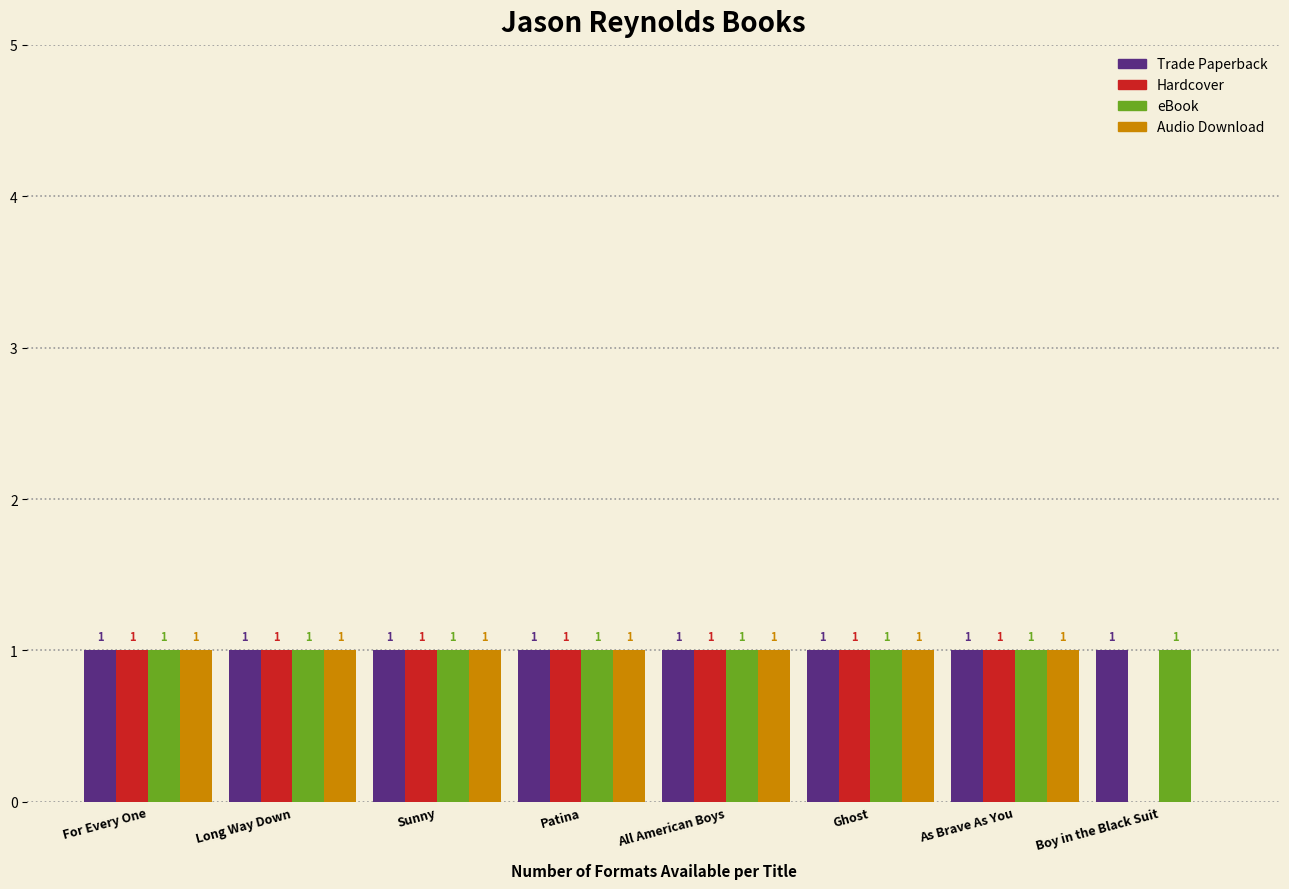

Reading left to right, what are all the values shown in this chart?

Trade Paperback: For Every One=1	Long Way Down=1	Sunny=1	Patina=1	All American Boys=1	Ghost=1	As Brave As You=1	Boy in the Black Suit=1
Hardcover: For Every One=1	Long Way Down=1	Sunny=1	Patina=1	All American Boys=1	Ghost=1	As Brave As You=1	Boy in the Black Suit=0
eBook: For Every One=1	Long Way Down=1	Sunny=1	Patina=1	All American Boys=1	Ghost=1	As Brave As You=1	Boy in the Black Suit=1
Audio Download: For Every One=1	Long Way Down=1	Sunny=1	Patina=1	All American Boys=1	Ghost=1	As Brave As You=1	Boy in the Black Suit=0